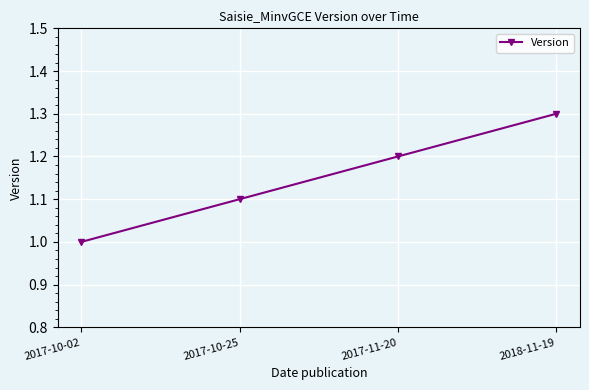

Rank the categories by value from highest to lowest.

2018-11-19, 2017-11-20, 2017-10-25, 2017-10-02